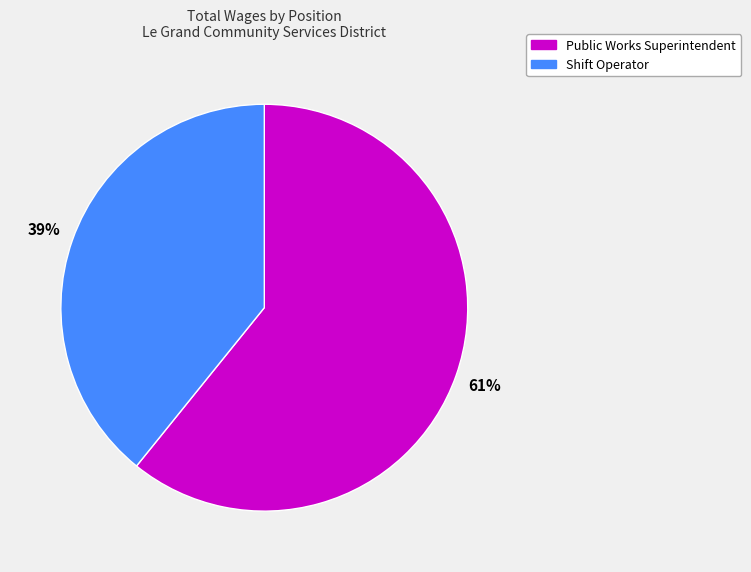

Do Public Works Superintendent and Shift Operator together represent more than half of the pie?

Yes